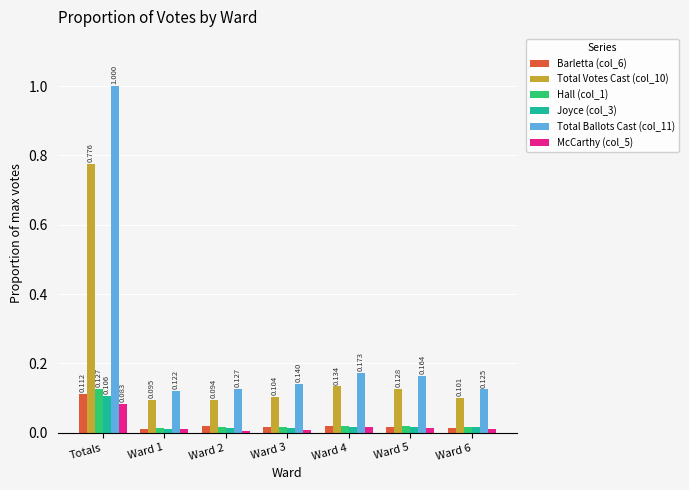

Is the value of Total Ballots Cast (col_11) at Ward 1 greater than the value of Joyce (col_3) at Ward 3?

Yes